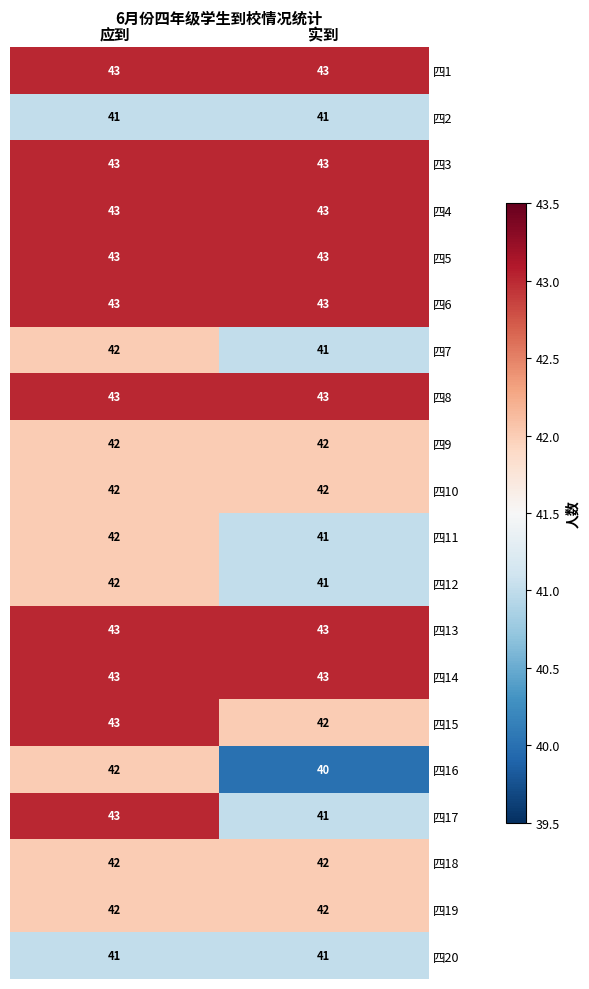

What is the total value across all series at 实到?

840